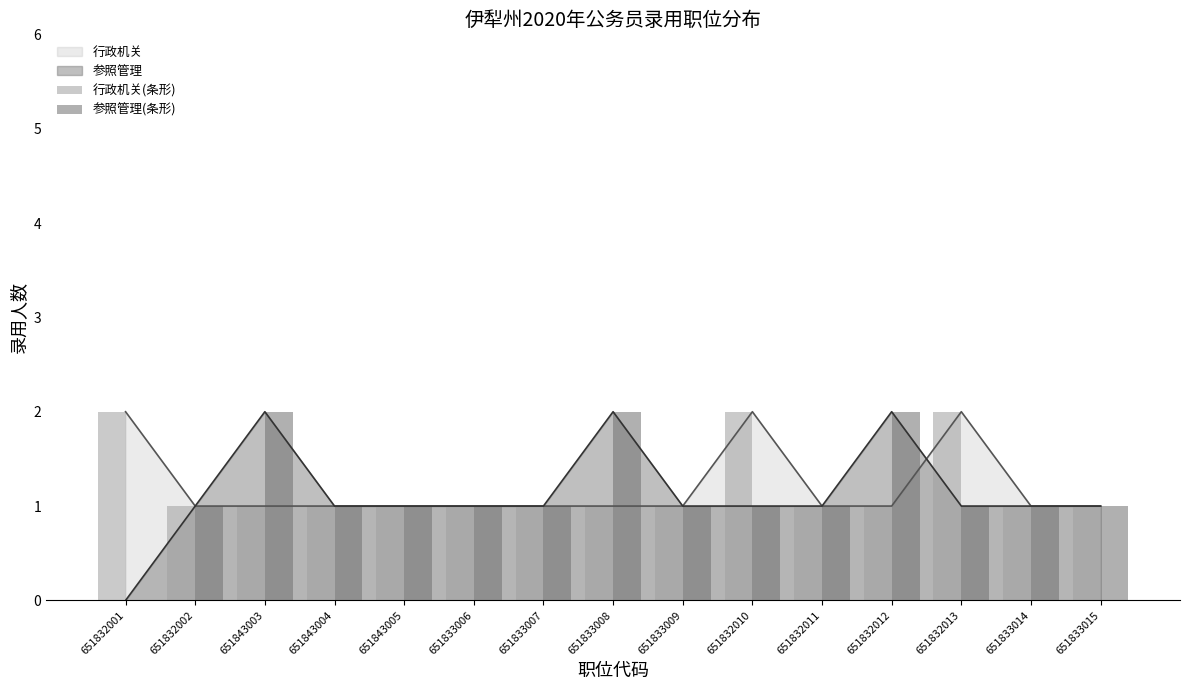

How many values in the 行政机关(条形) series exceed 1?

3